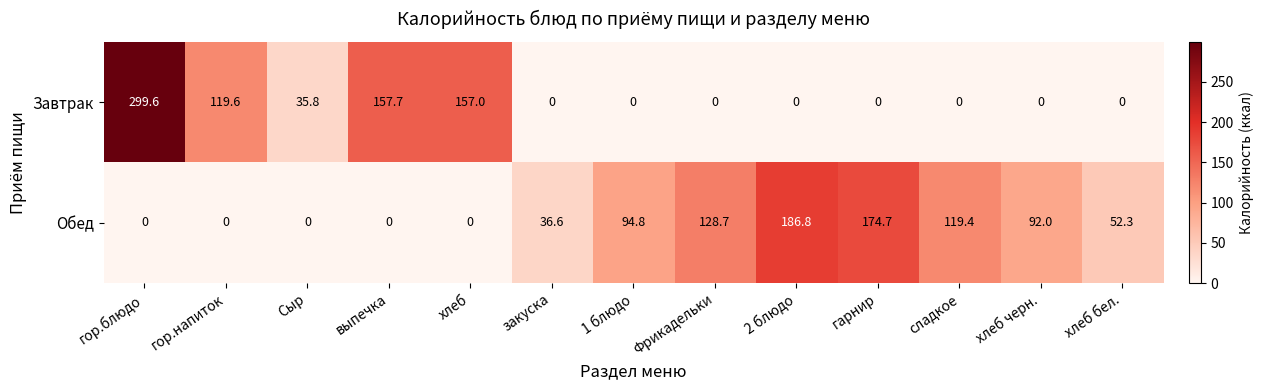

Reading left to right, extract all data points from this chart.

Завтрак: 299.6	119.6	35.8	157.7	157.0	0.0	0.0	0.0	0.0	0.0	0.0	0.0	0.0
Обед: 0.0	0.0	0.0	0.0	0.0	36.6	94.8	128.7	186.8	174.7	119.4	92.0	52.3